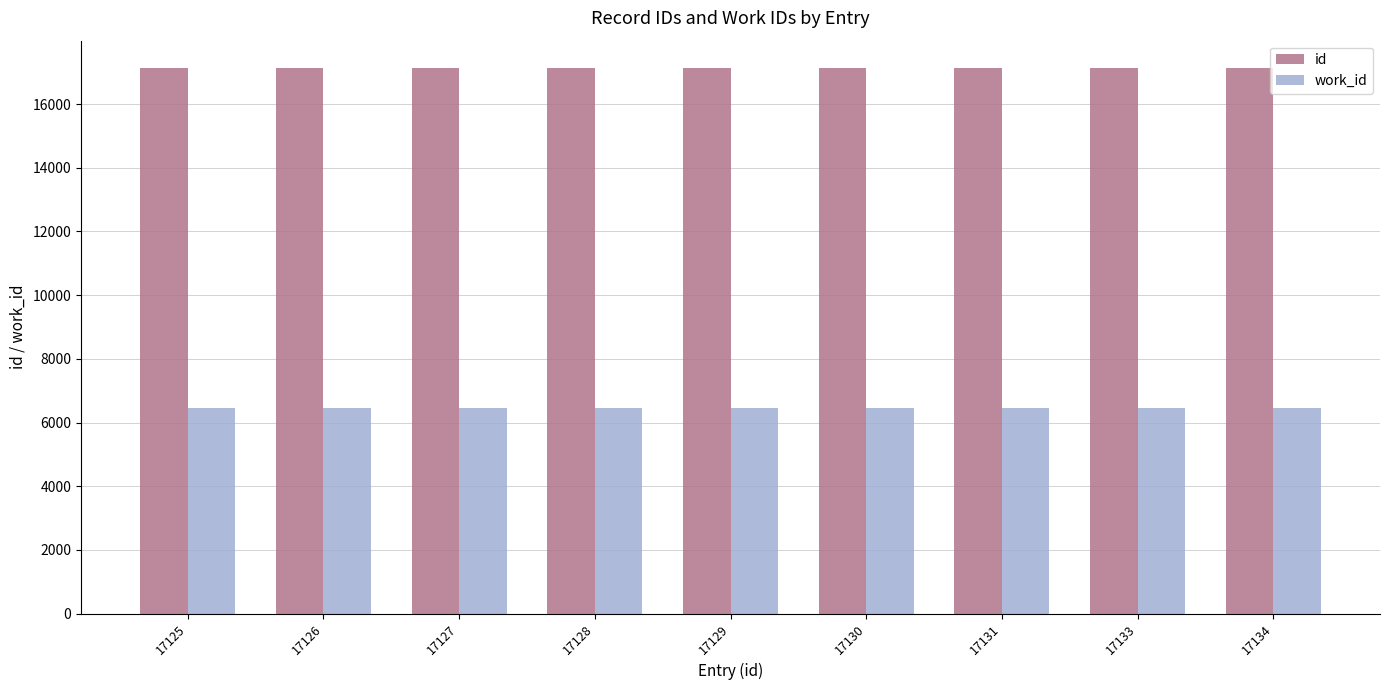

Is the value of id at 17130 greater than the value of work_id at 17131?

Yes